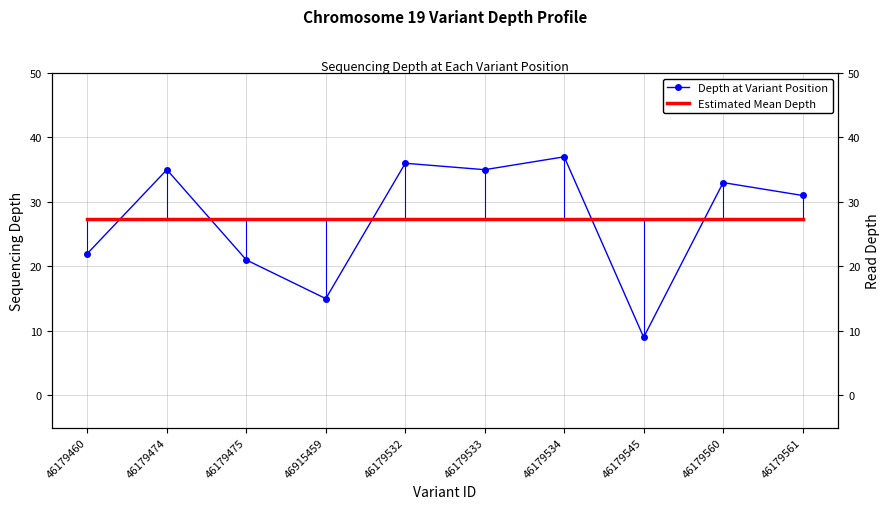

Where is the first local maximum for Depth at Variant Position?

46179474